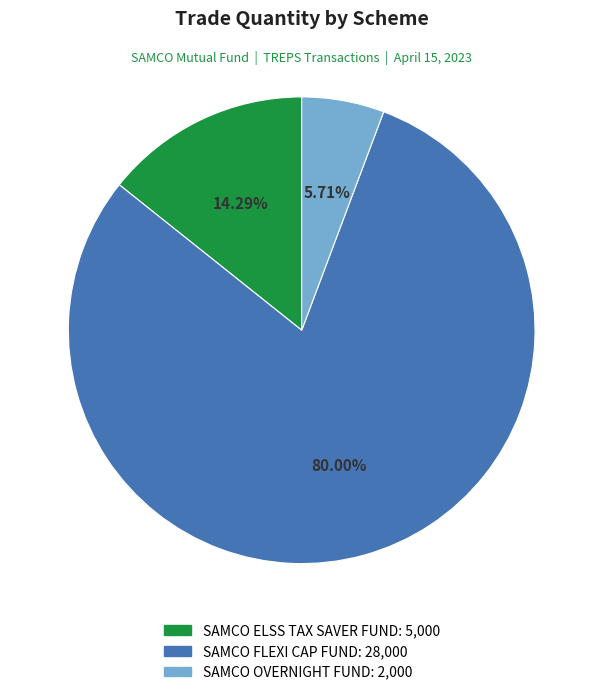

Is it true that SAMCO ELSS TAX SAVER FUND is 14% of the pie?

True